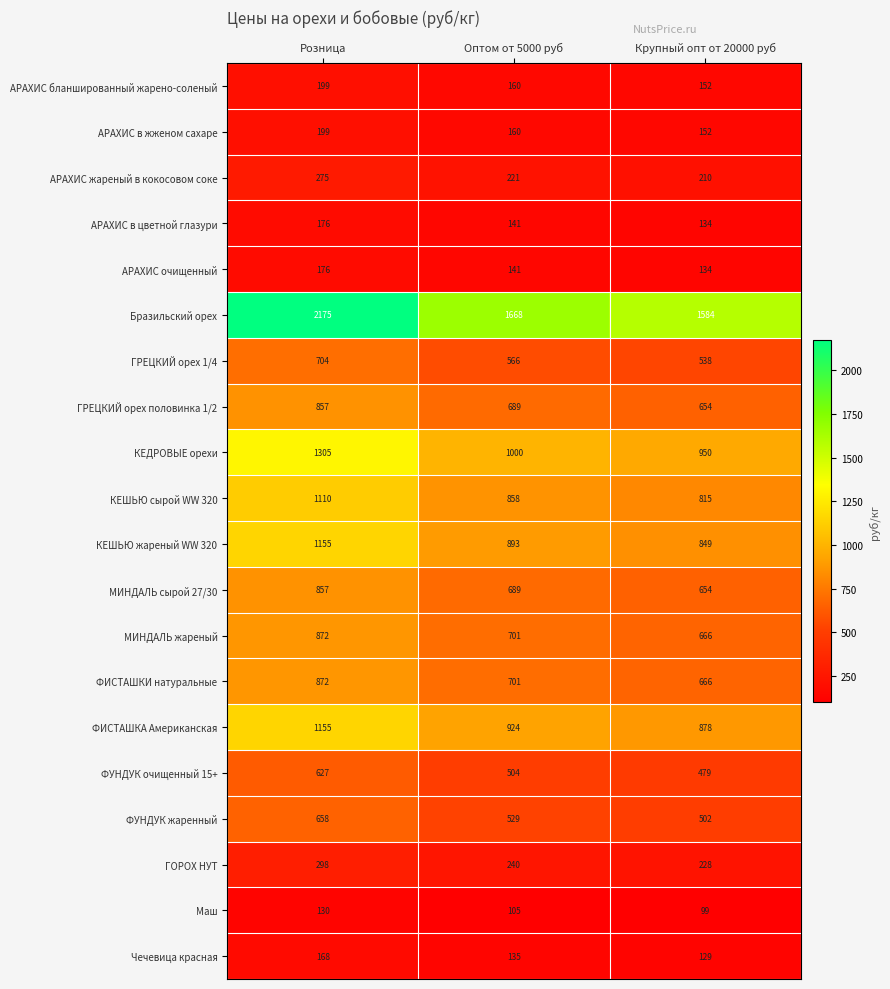

Which category has the lowest value across all series?

Крупный опт от 20000 руб